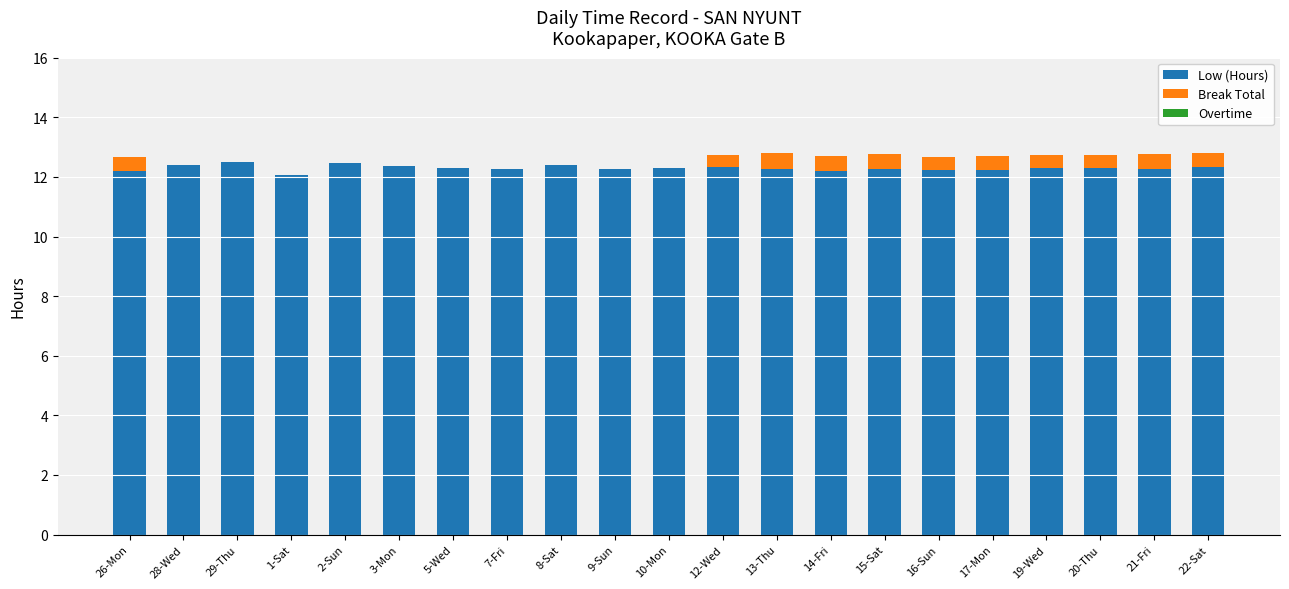

How many categories are shown in the chart?

21